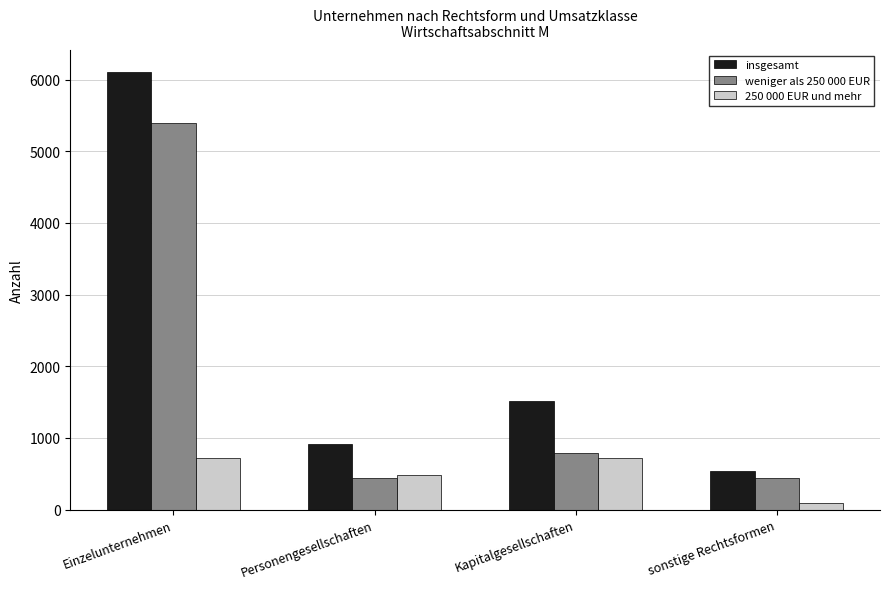

What value does the weniger als 250 000 EUR series have at Einzelunternehmen?

5388